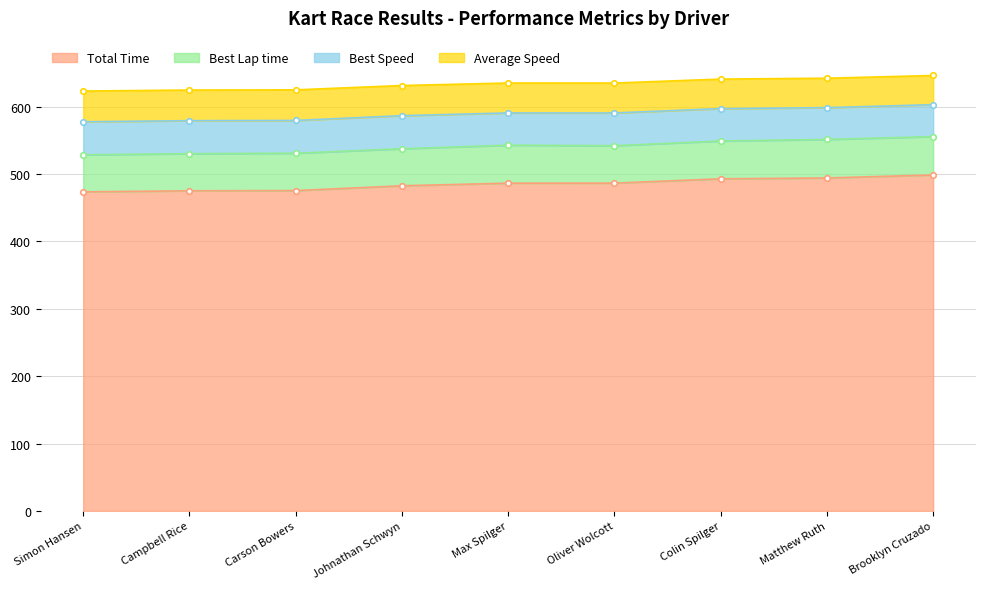

Where is the first local maximum for Average Speed?

Max Spilger